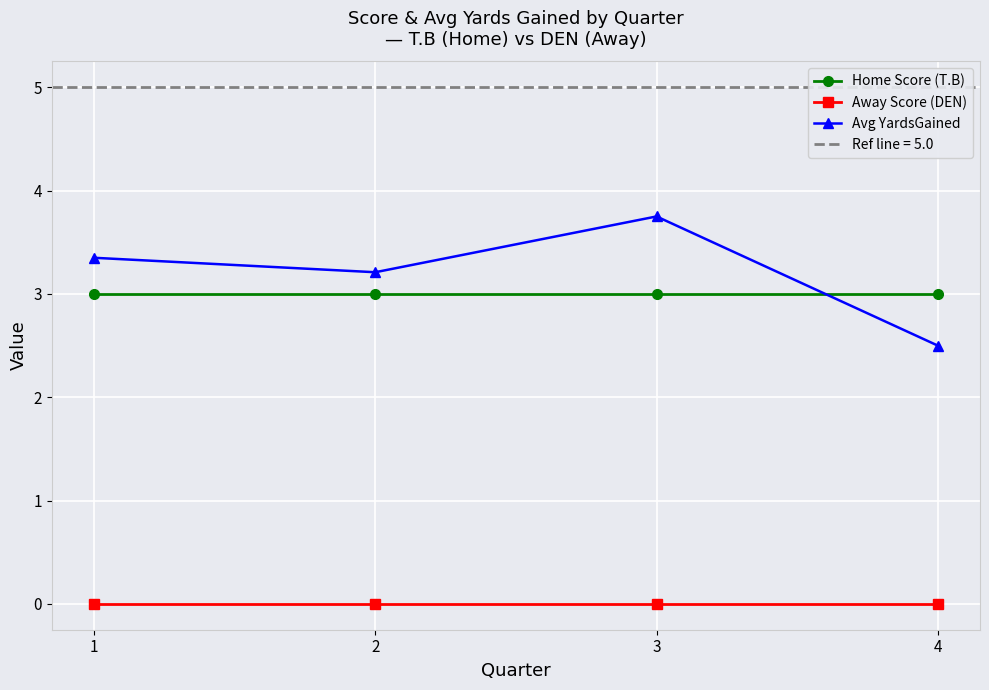

Is it true that Home Score (T.B) equals 3.0 at 1?

True